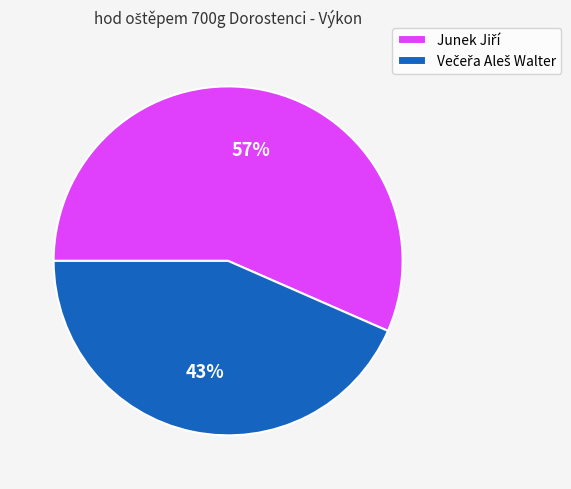

To the nearest percent, what is the average slice percentage?

50%